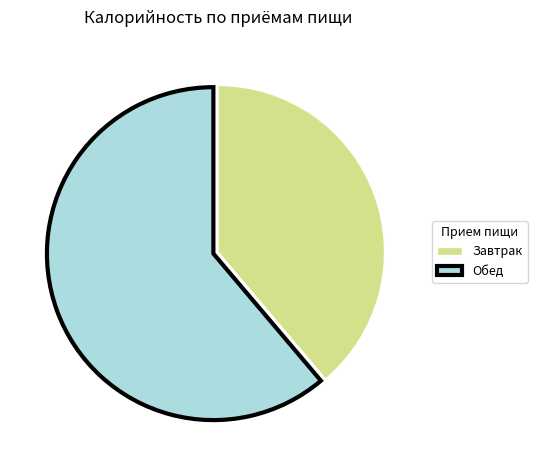

Do Обед and Завтрак together represent more than half of the pie?

Yes